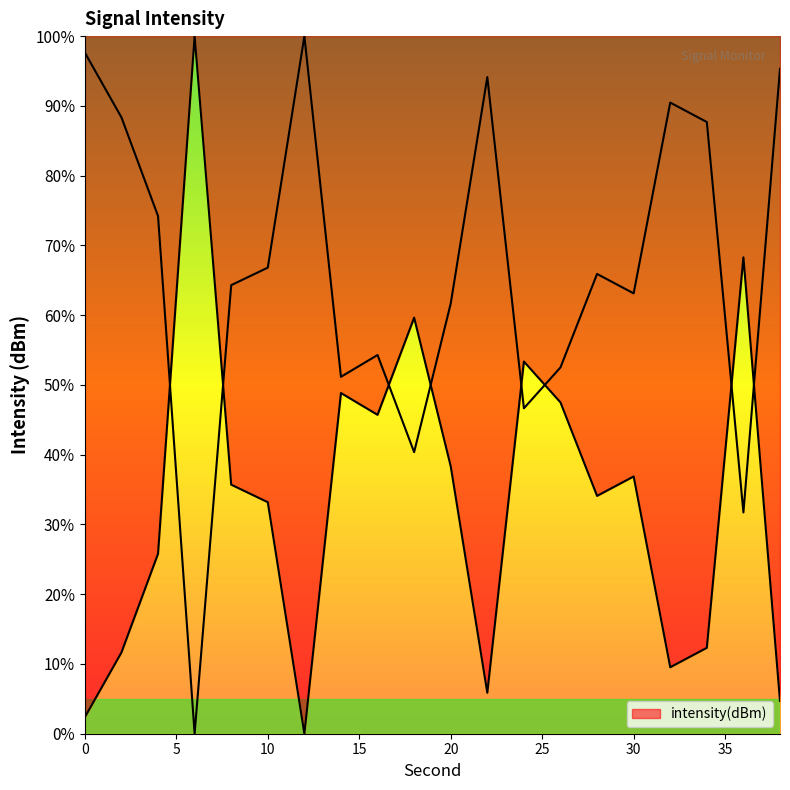

Rank the categories by value from highest to lowest.

6, 36, 18, 24, 14, 26, 16, 20, 30, 8, 28, 10, 4, 34, 2, 32, 22, 38, 0, 12